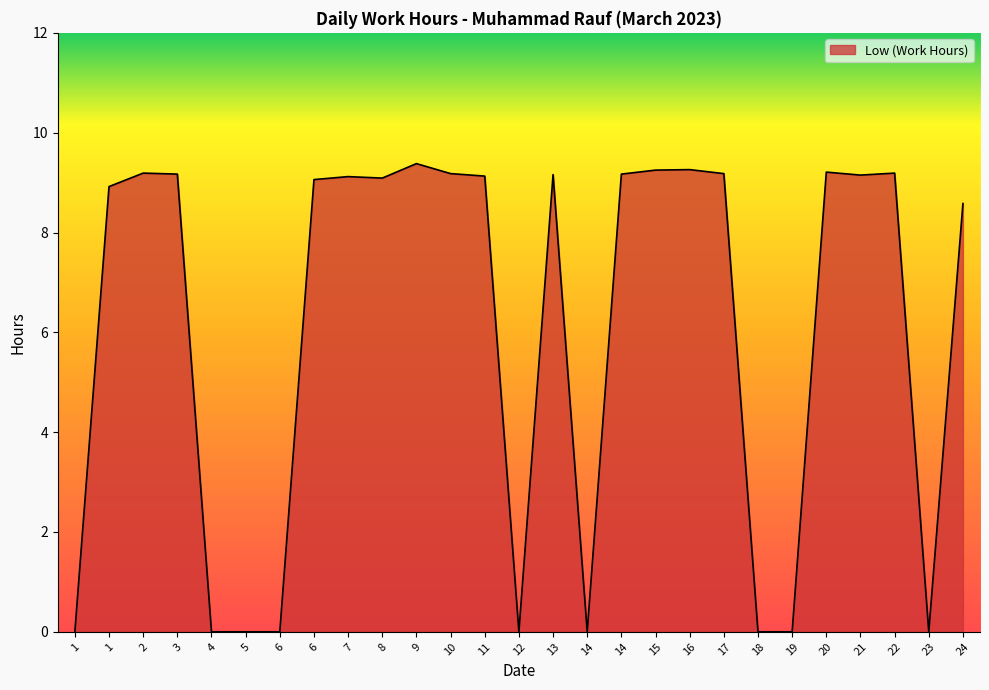

Reading left to right, list all the values displayed in this chart.

0.0	8.9	9.2	9.2	0.0	0.0	0.0	9.1	9.1	9.1	9.4	9.2	9.1	0.0	9.2	0.0	9.2	9.2	9.3	9.2	0.0	0.0	9.2	9.2	9.2	0.0	8.6